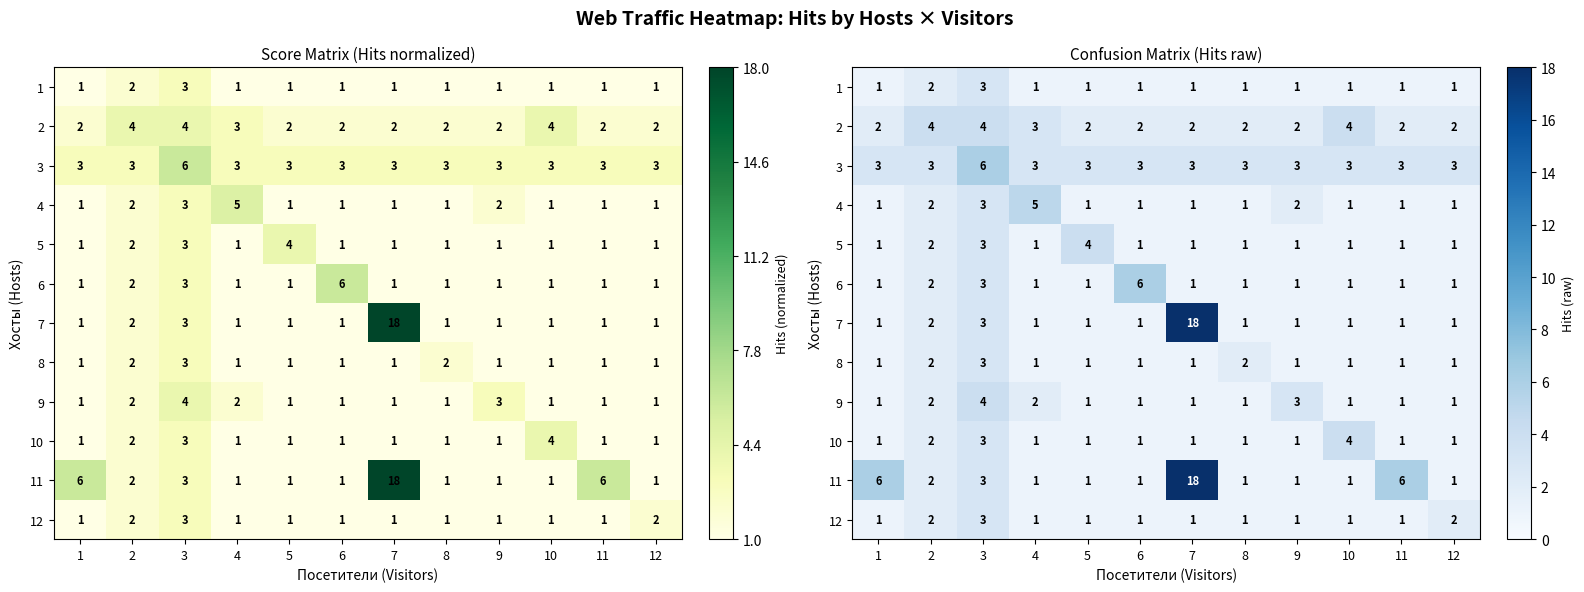

Between 10 and 5, which is larger?

10